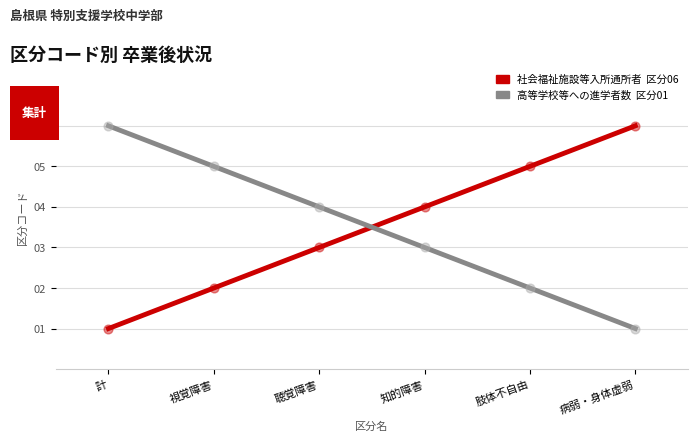

Which series reaches the maximum Y coordinate?

社会福祉施設等入所通所者